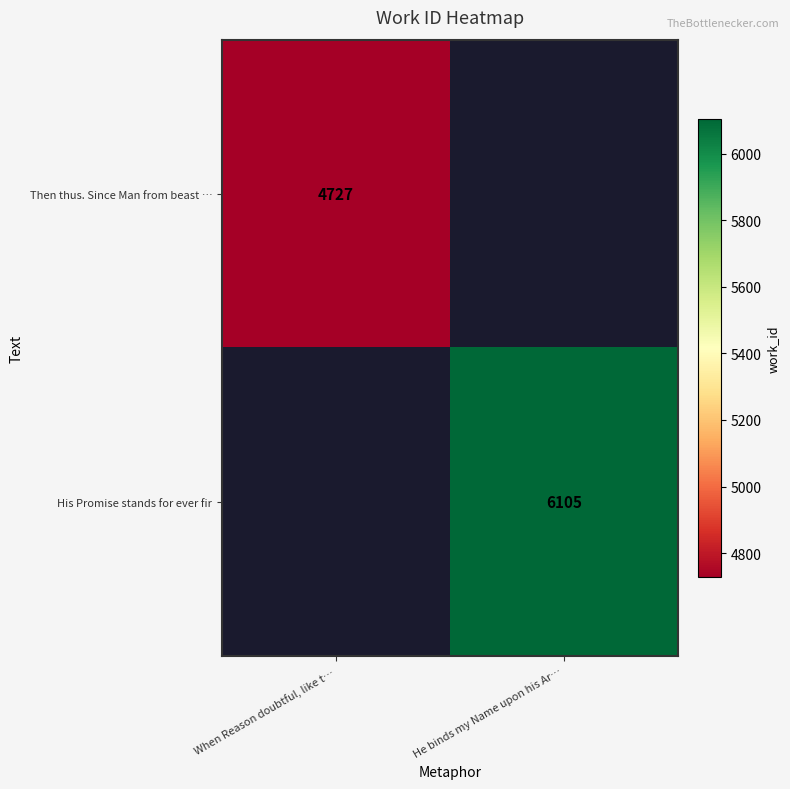

The value of His Promise stands for ever fir at He binds my Name upon his Ar… is 6105. True or false?

True